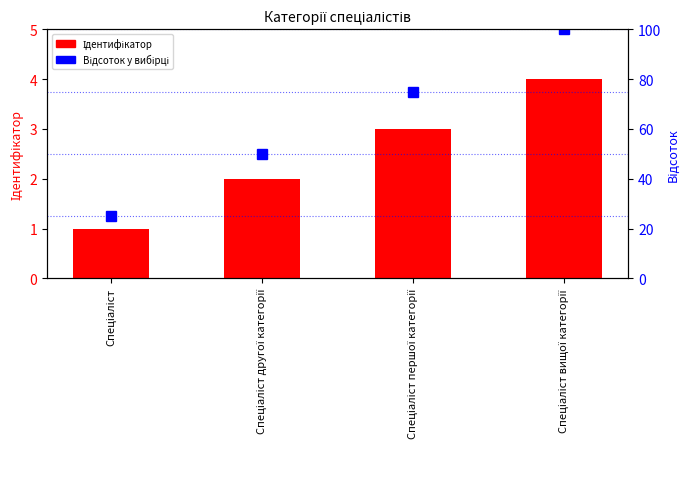

What is the value of the 1st bar from the left?

1